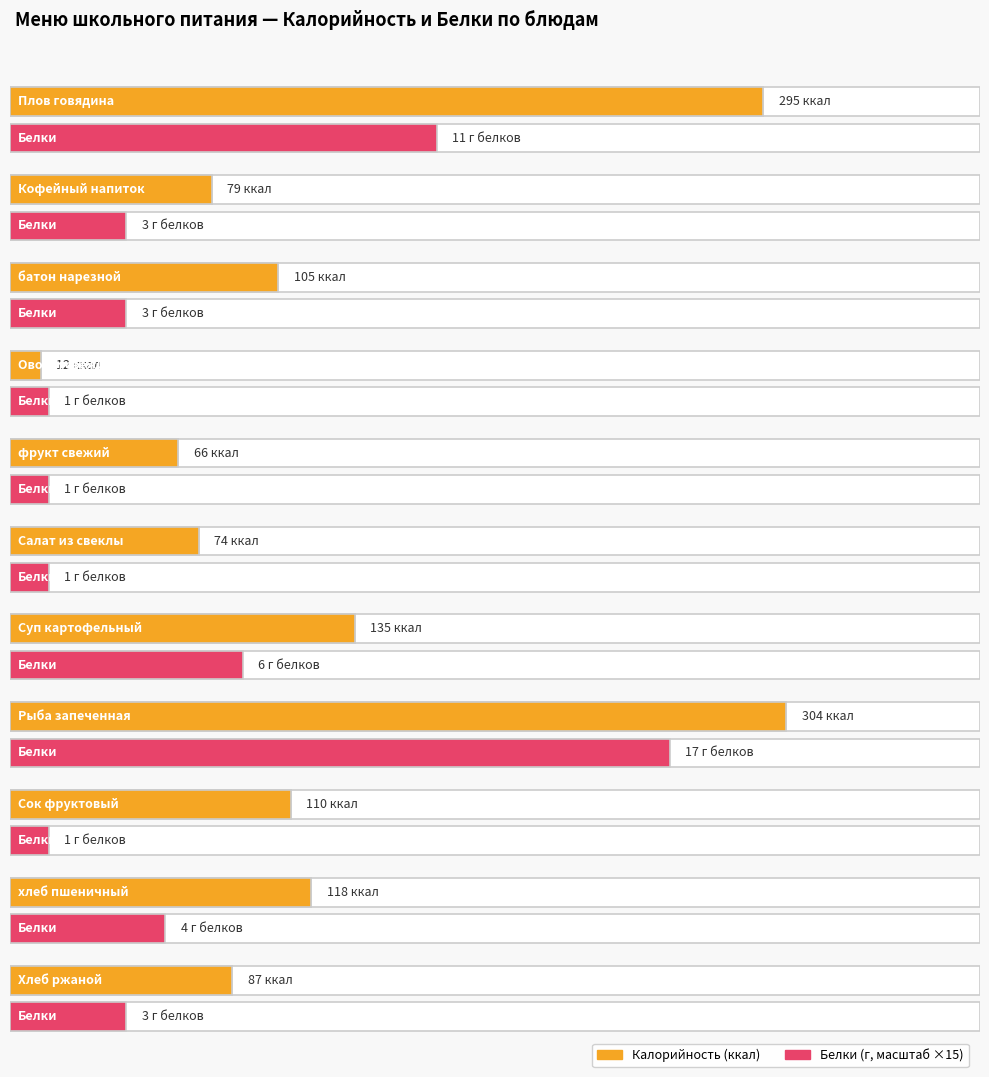

Which series changed the most between Салат из свеклы and Хлеб ржаной?

Калорийность